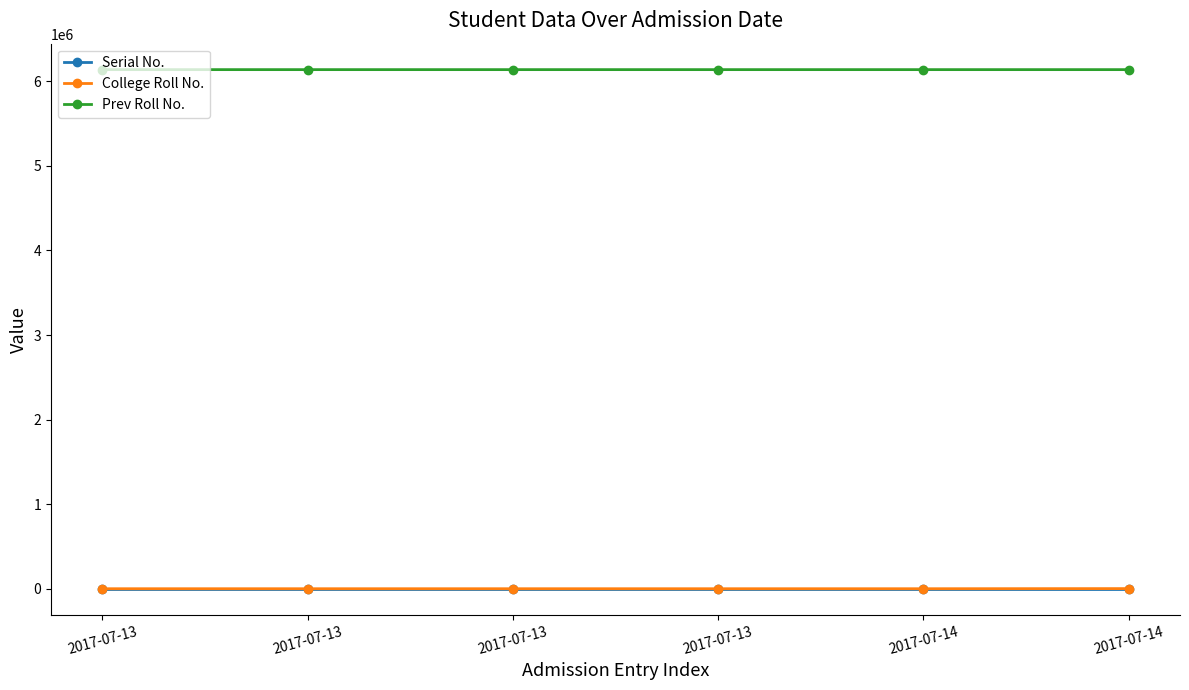

Does the chart have visible grid lines?

No